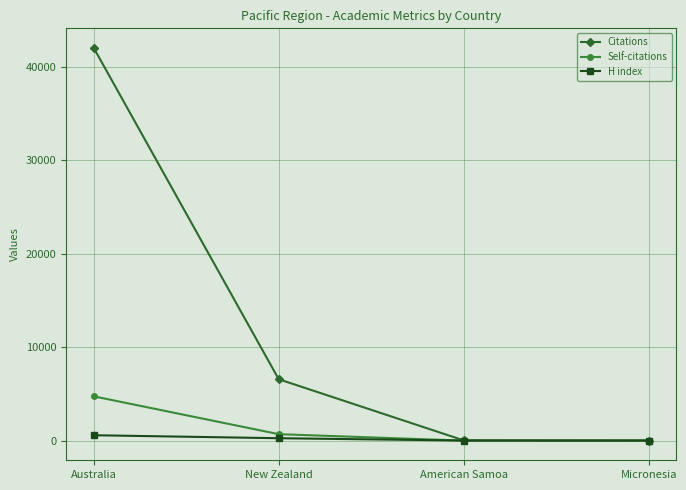

In Self-citations, how many points are lower than both neighbors (excluding endpoints)?

1